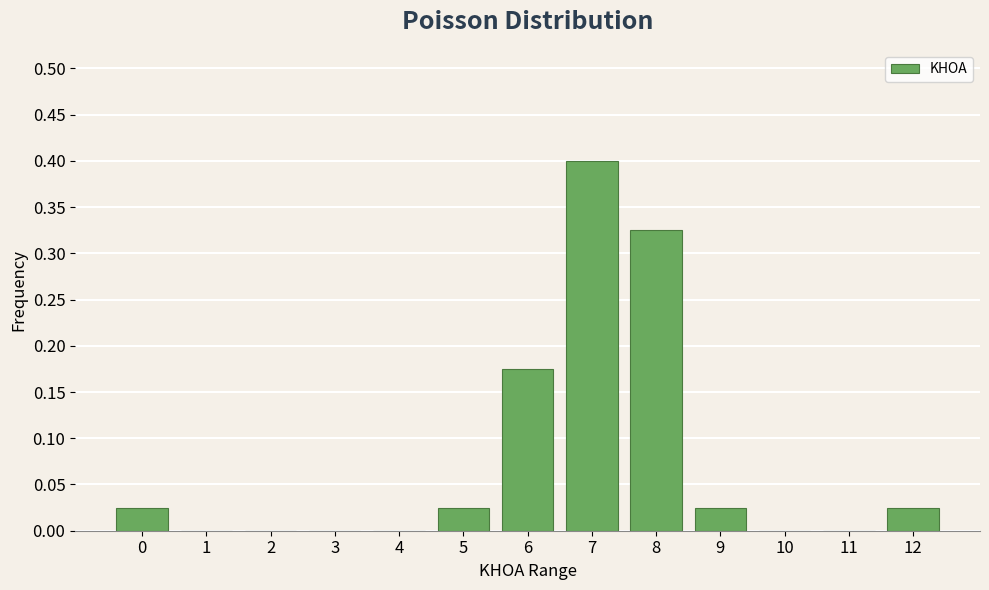

What is the maximum value shown in the chart?

0.4